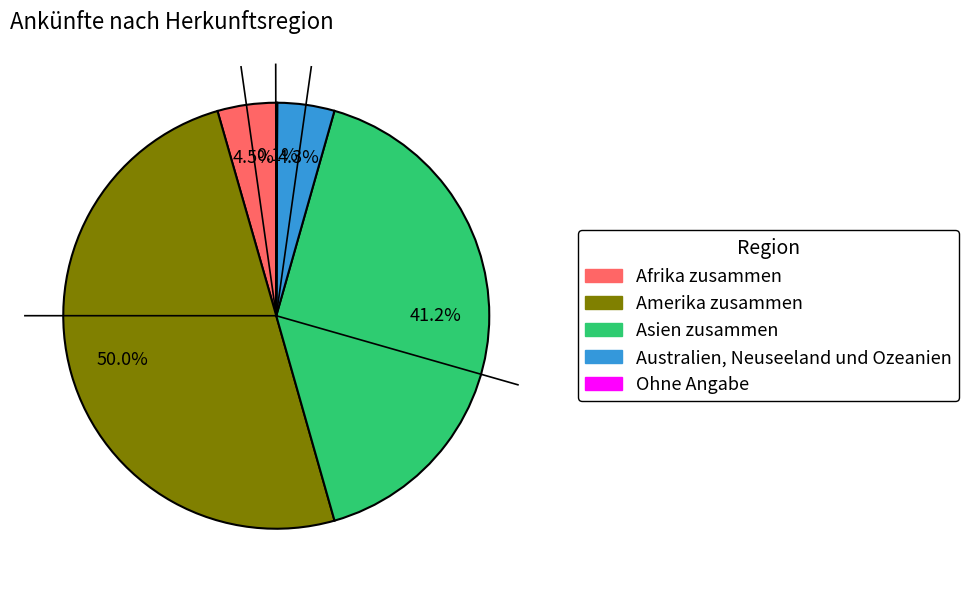

Which has a higher value, Amerika zusammen or Australien, Neuseeland und Ozeanien?

Amerika zusammen